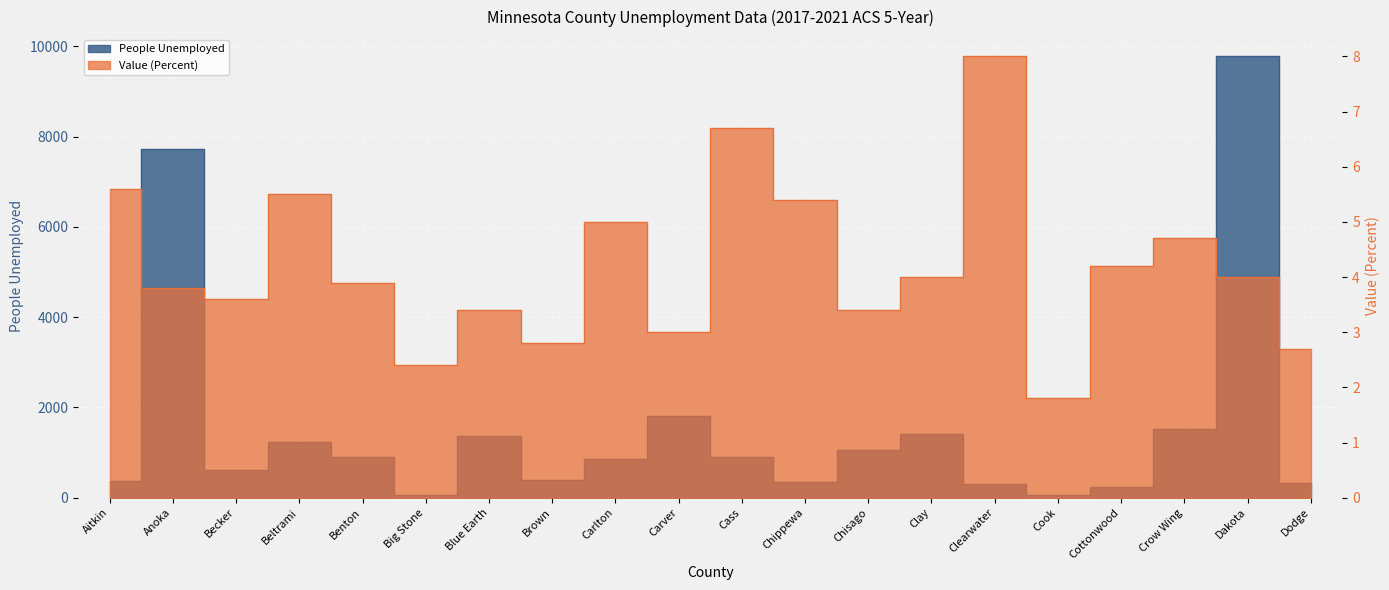

What position from the left is Crow Wing?

18